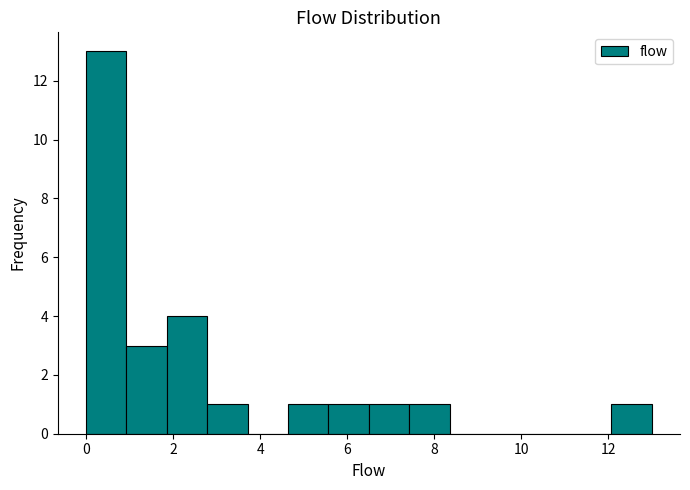

Reading left to right, transcribe this chart: for each bar, give the range it covers on the x-axis and its height. Neither the bar edges nor the heights are printed on the chart, so give them approximately, as read against the axes.

0.0 to 1.0: 13
1.0 to 1.8: 3
1.8 to 2.8: 4
2.8 to 3.8: 1
3.8 to 4.6: 0
4.6 to 5.6: 1
5.6 to 6.6: 1
6.6 to 7.4: 1
7.4 to 8.4: 1
8.4 to 9.2: 0
9.2 to 10.2: 0
10.2 to 11.2: 0
11.2 to 12.0: 0
12.0 to 13.0: 1